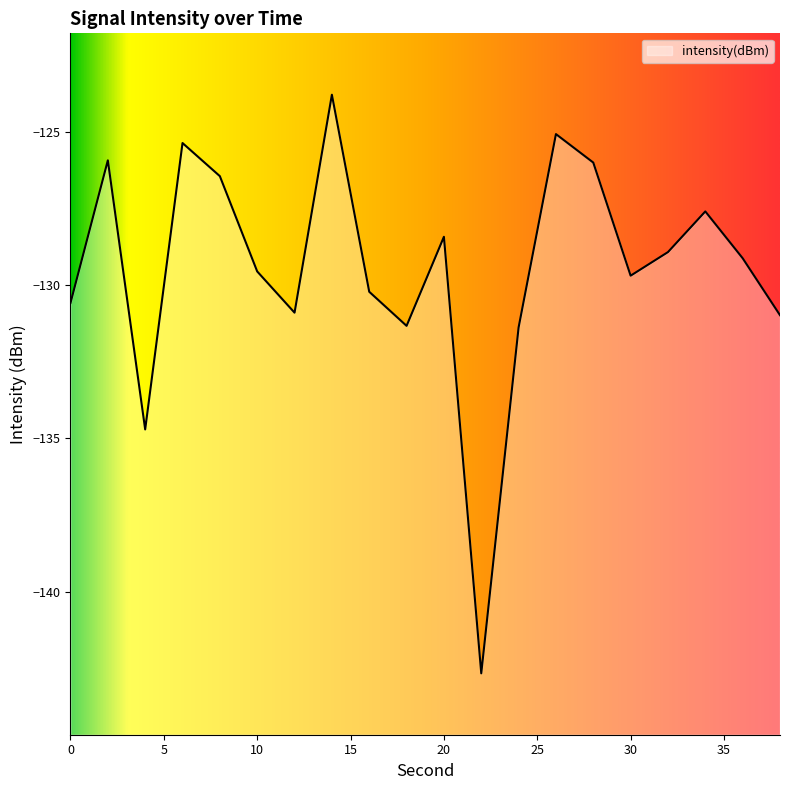

The chart shows a value of -207.3 at 24. True or false?

False